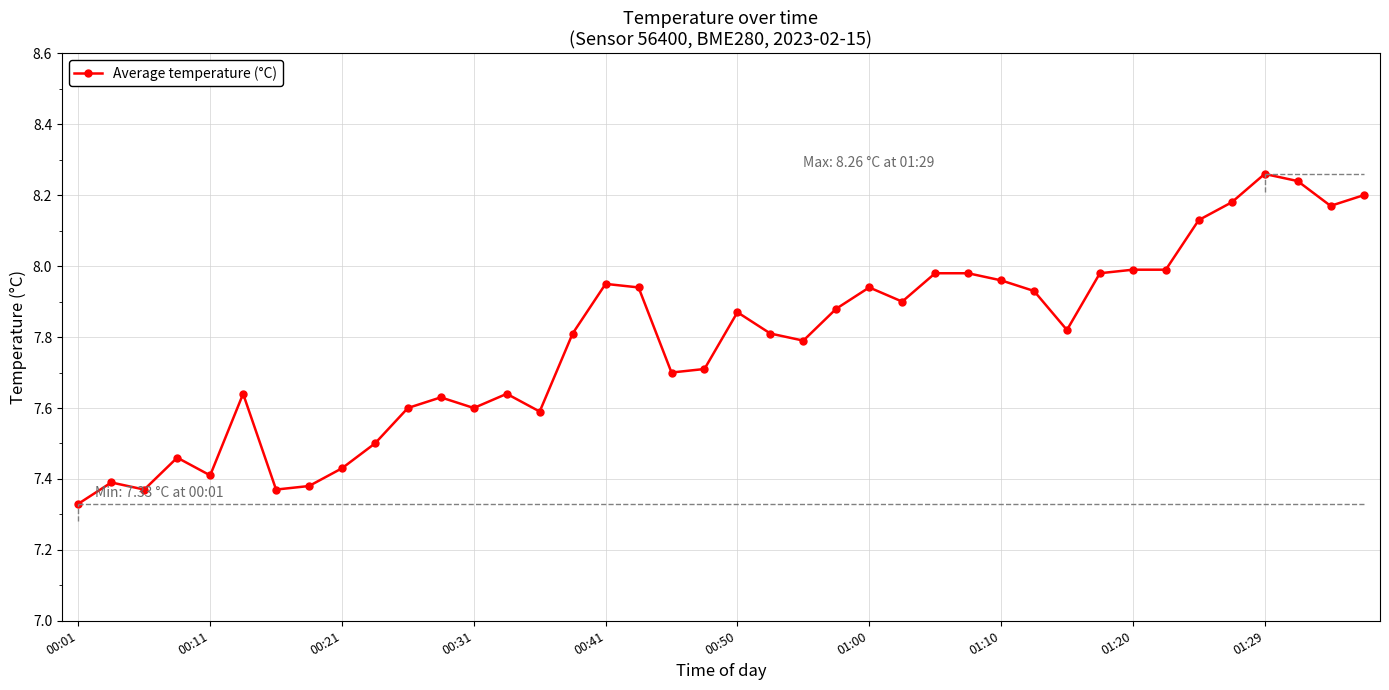

True or false: there are more than 1 points higher than both neighbors.

True